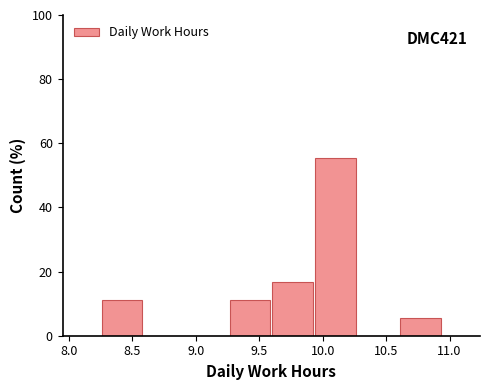

Which range on the x-axis has the tallest bar?

9.95 to 10.25